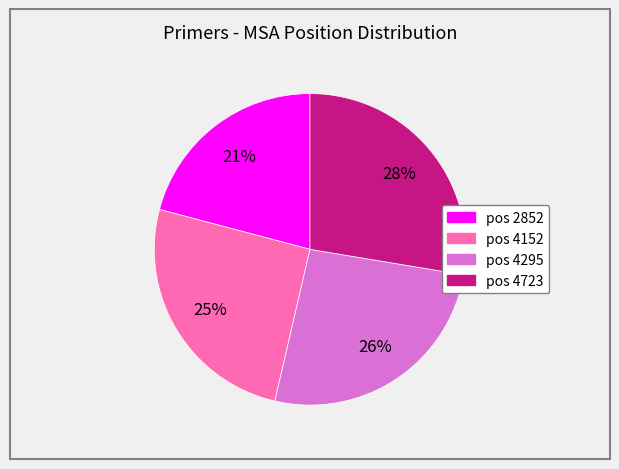

To the nearest percent, what is the average slice percentage?

25%